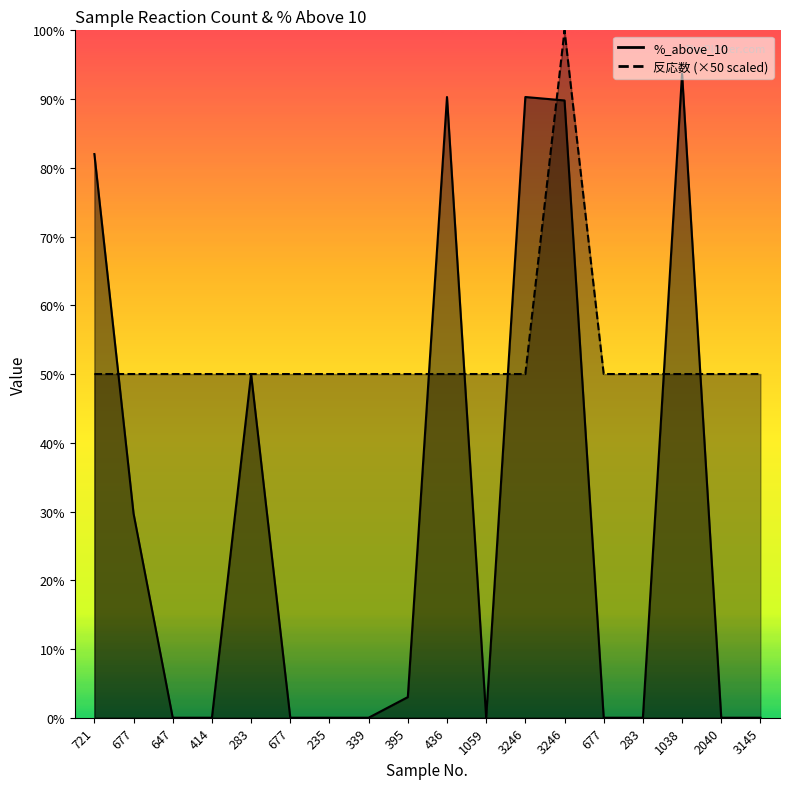

At which category is the sum across all series the highest?

3246